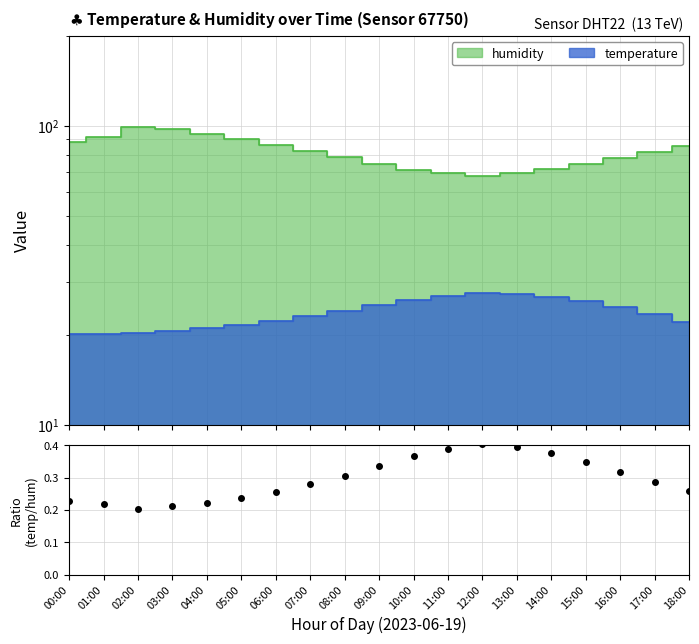

Is it true that the value at 17:00 is 0.1?

False